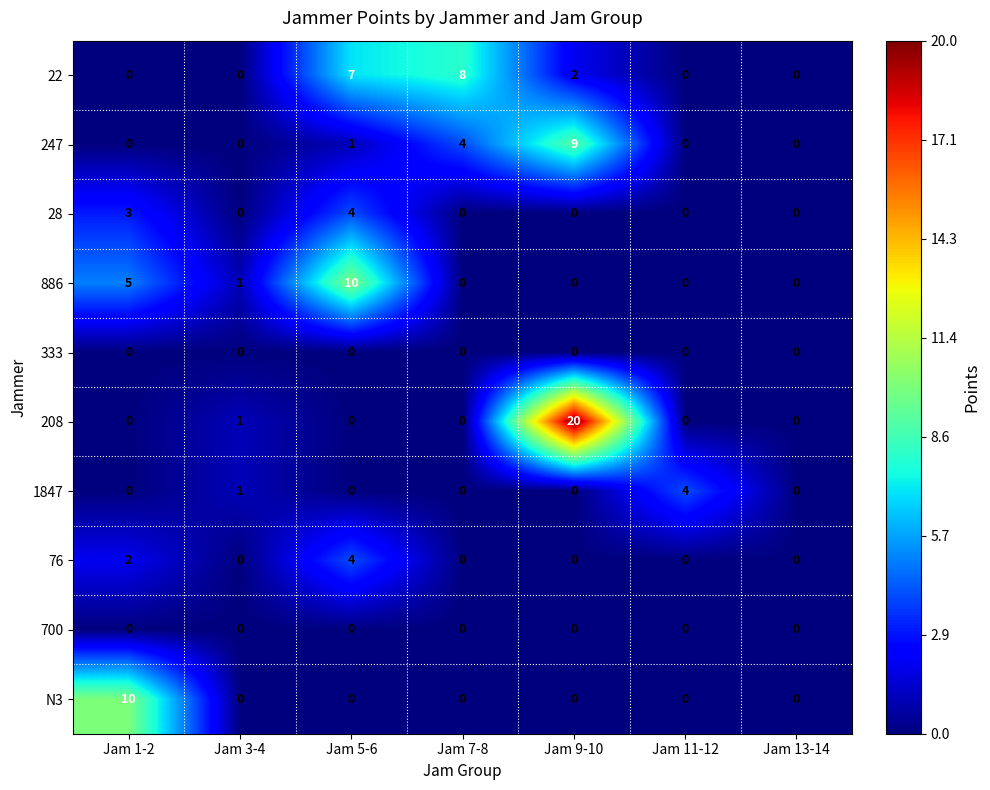

What value does the 22 series have at Jam 7-8?

8